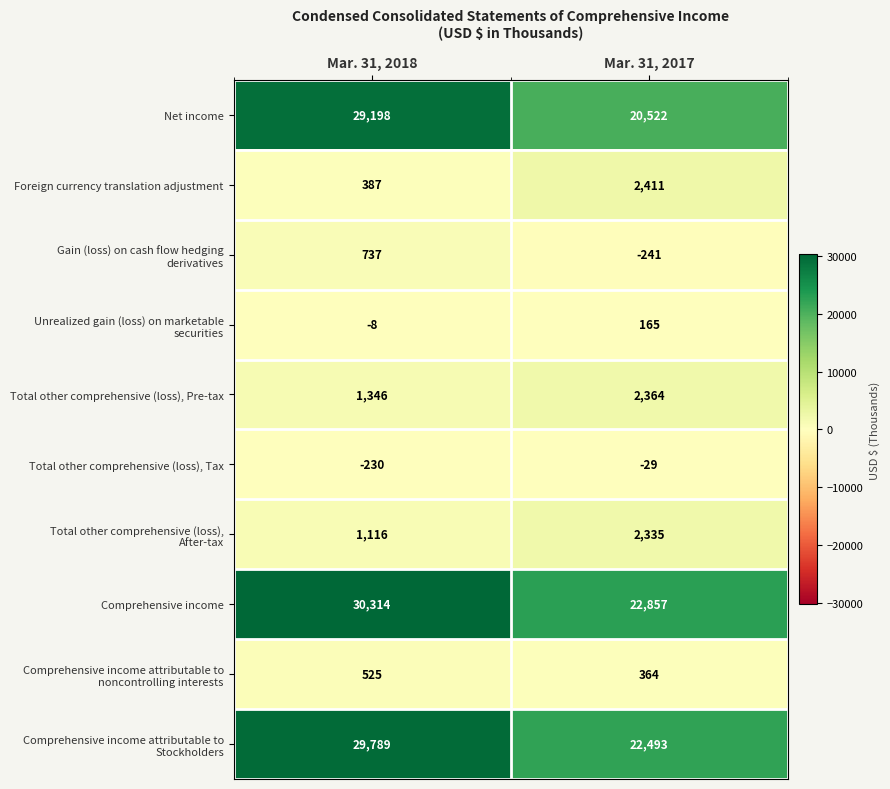

Which series changed the most between Mar. 31, 2018 and Mar. 31, 2017?

Net income